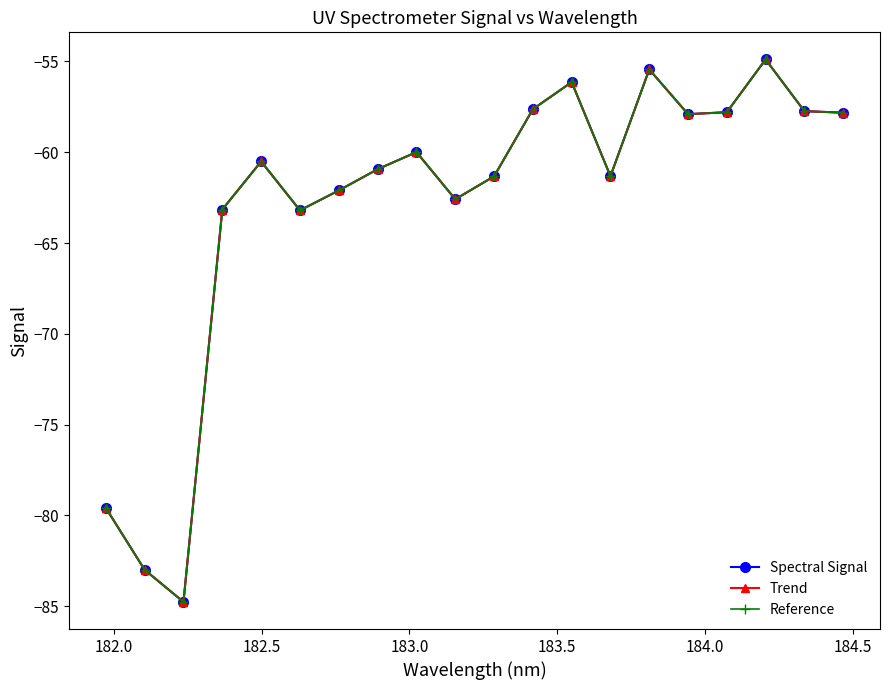

Is this an area chart (filled region under the line)?

No